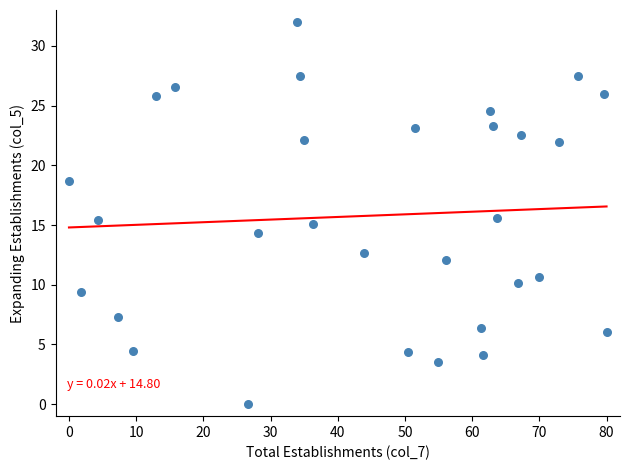

What is the range of Y values (max minus min)?

32.0